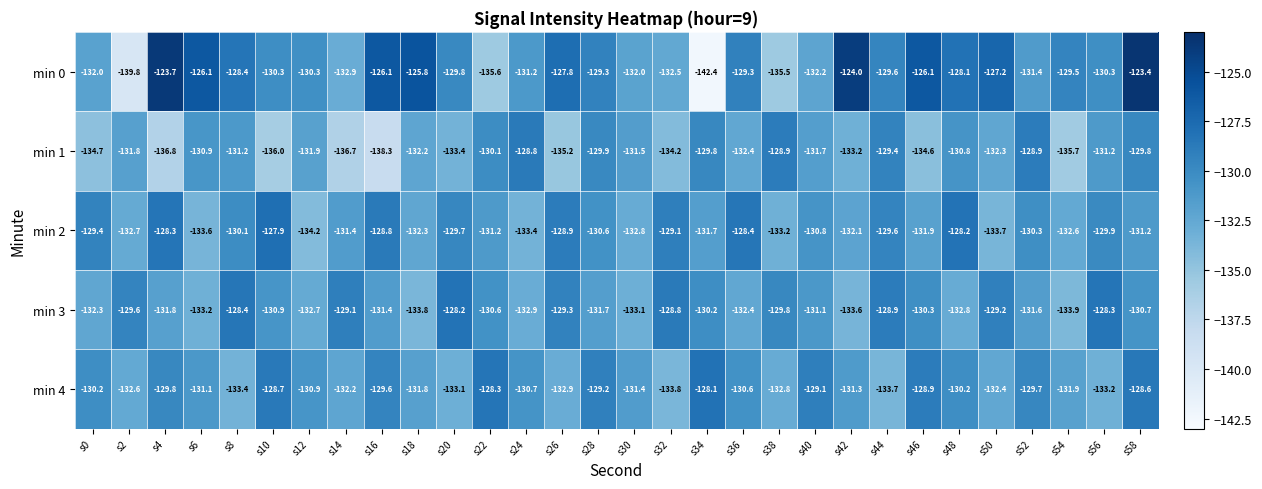

Which category has the highest value across all series?

s58